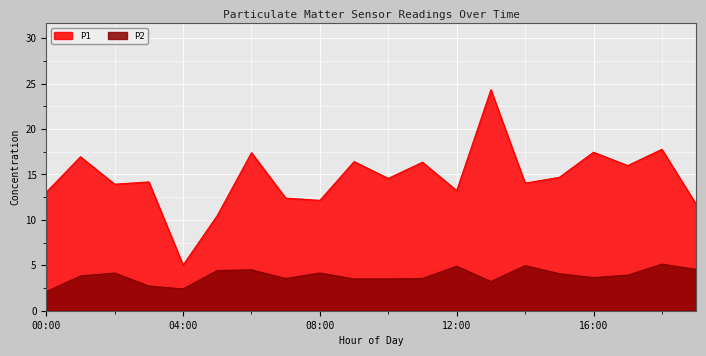

Reading left to right, what are all the values shown in this chart?

P1: 00:00=13.1	01:00=16.9	02:00=13.9	03:00=14.2	04:00=5.0	05:00=10.5	06:00=17.4	07:00=12.4	08:00=12.2	09:00=16.4	10:00=14.6	11:00=16.4	12:00=13.2	13:00=24.3	14:00=14.1	15:00=14.7	16:00=17.4	17:00=16.0	18:00=17.8	19:00=11.7
P2: 00:00=2.1	01:00=3.8	02:00=4.2	03:00=2.7	04:00=2.4	05:00=4.4	06:00=4.5	07:00=3.5	08:00=4.2	09:00=3.5	10:00=3.5	11:00=3.5	12:00=4.9	13:00=3.2	14:00=5.0	15:00=4.1	16:00=3.6	17:00=3.9	18:00=5.1	19:00=4.5